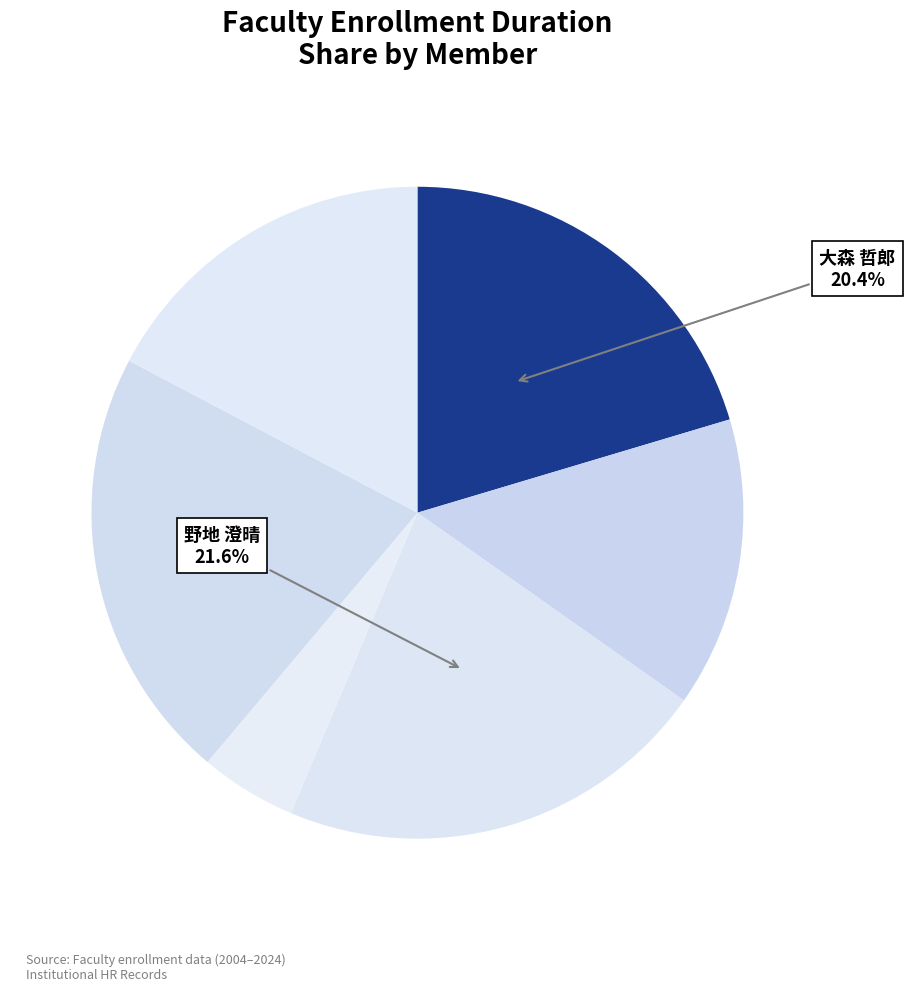

To the nearest percent, what is the average slice percentage?

17%